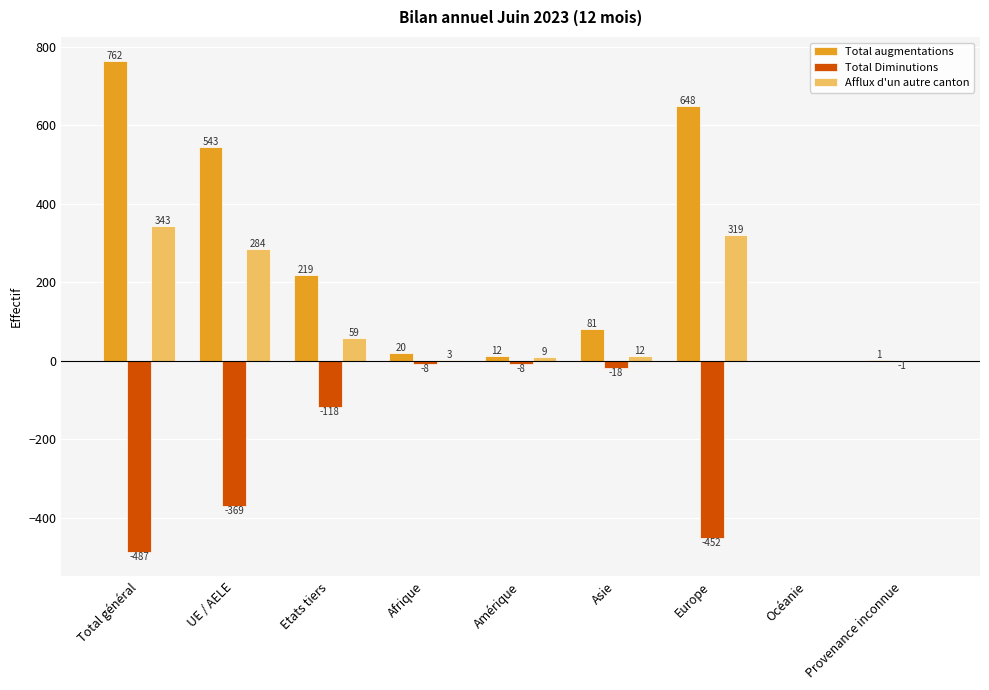

Is the value of Total Diminutions at UE / AELE greater than the value of Afflux d'un autre canton at Océanie?

No